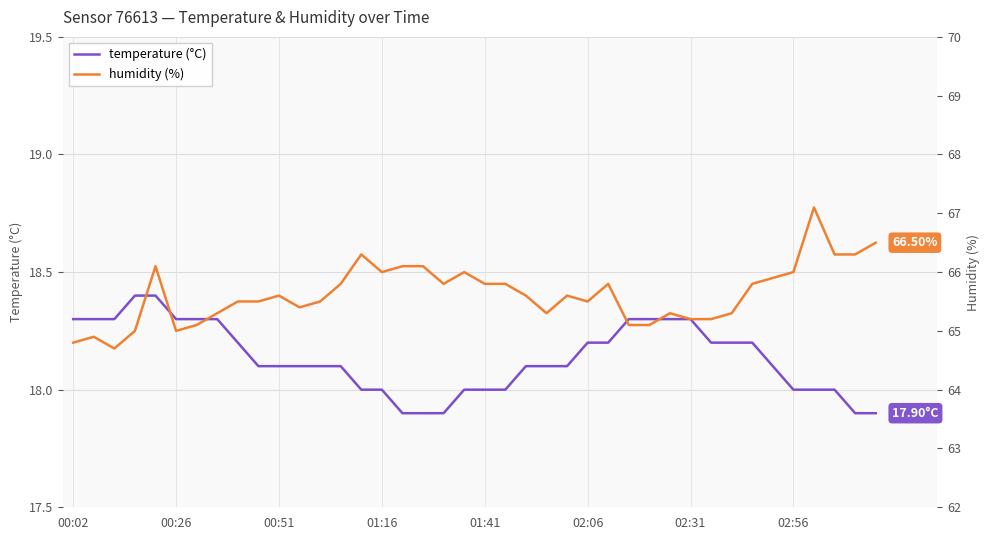

List the series in order of their peak value, lowest first.

temperature (°C), humidity (%)